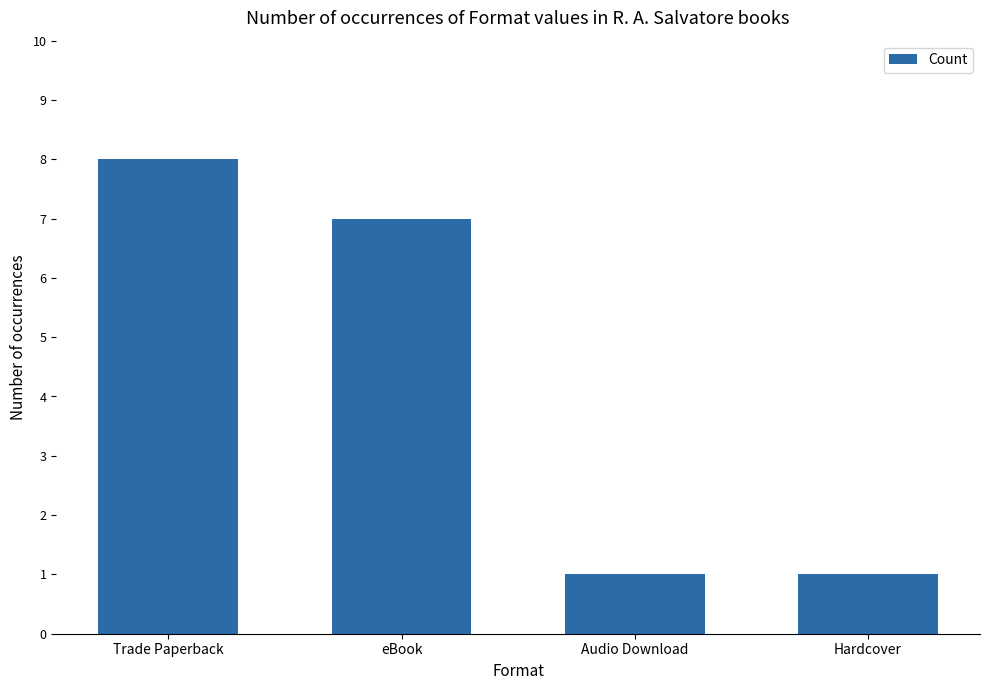

Reading left to right, transcribe all the data shown in this chart.

Trade Paperback=8	eBook=7	Audio Download=1	Hardcover=1